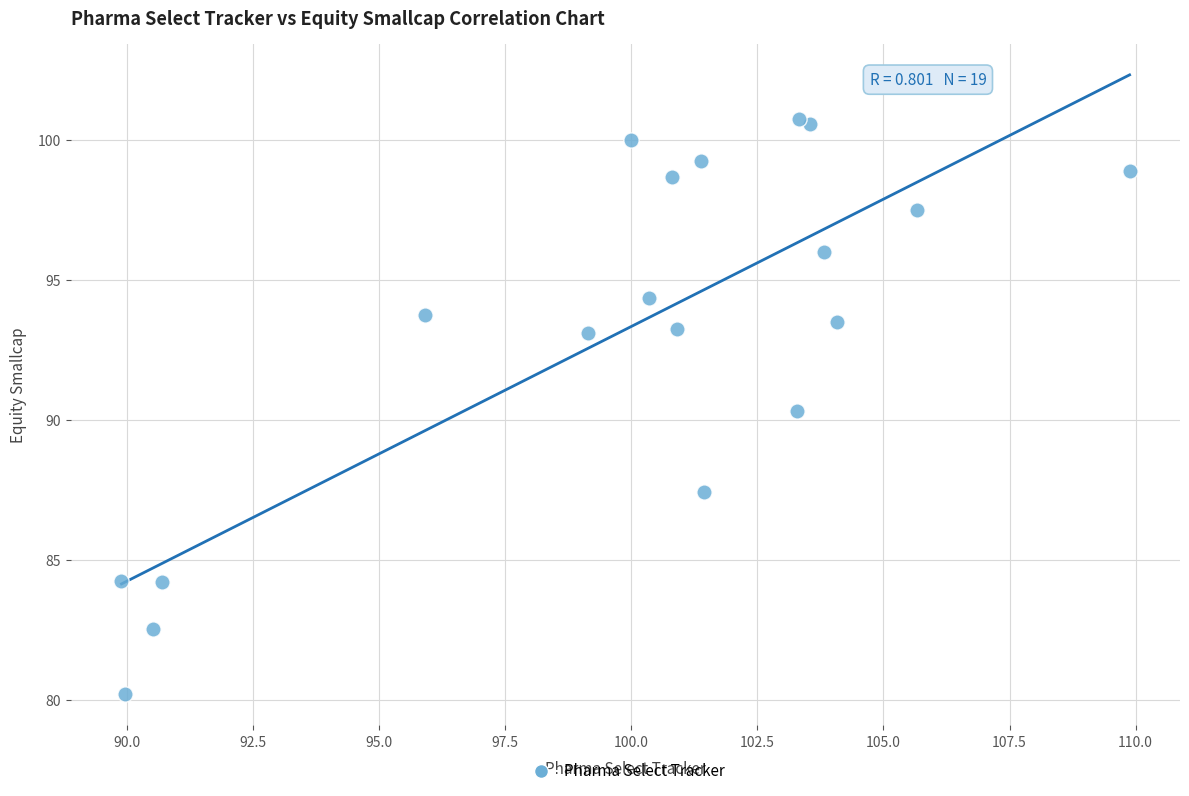

What is the range of Y values (max minus min)?

20.6